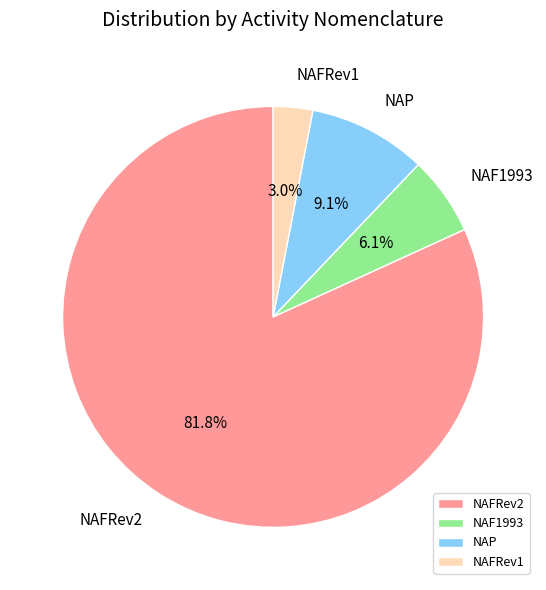

Which category accounts for the majority?

NAFRev2